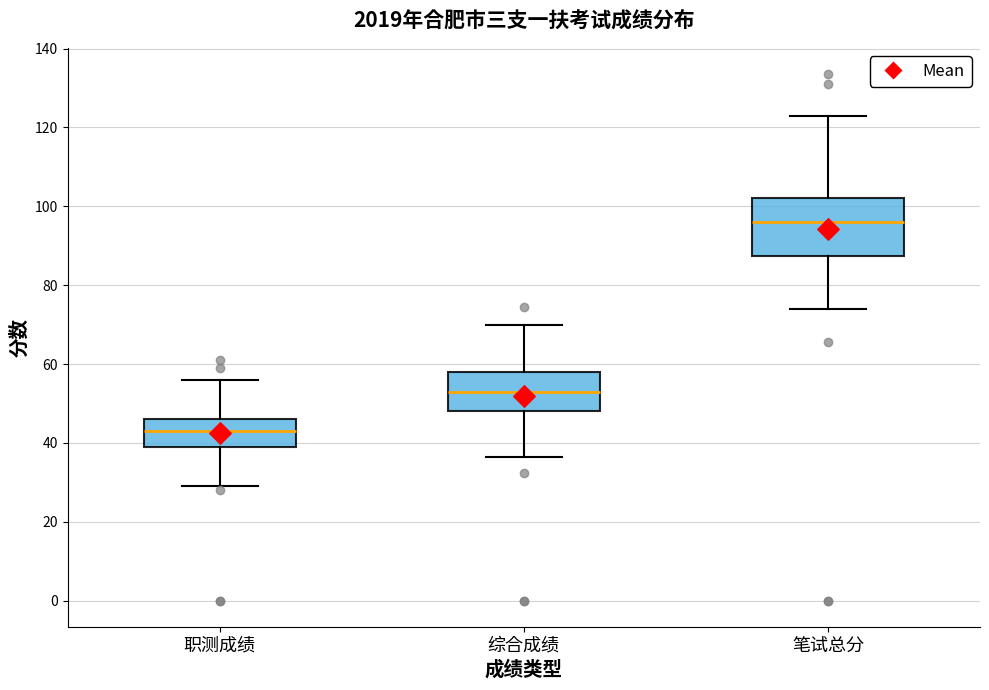

Reading left to right, transcribe this box plot: for each box, give where its median line is, the range the box spans, and where its two whiskers end, as read against the y-axis. The values are not printed on the chart, so give them approximately, as read against the axis.

职测成绩: median 44, box 40 to 46, whiskers 30 to 56
综合成绩: median 54, box 48 to 58, whiskers 36 to 70
笔试总分: median 96, box 88 to 102, whiskers 74 to 124